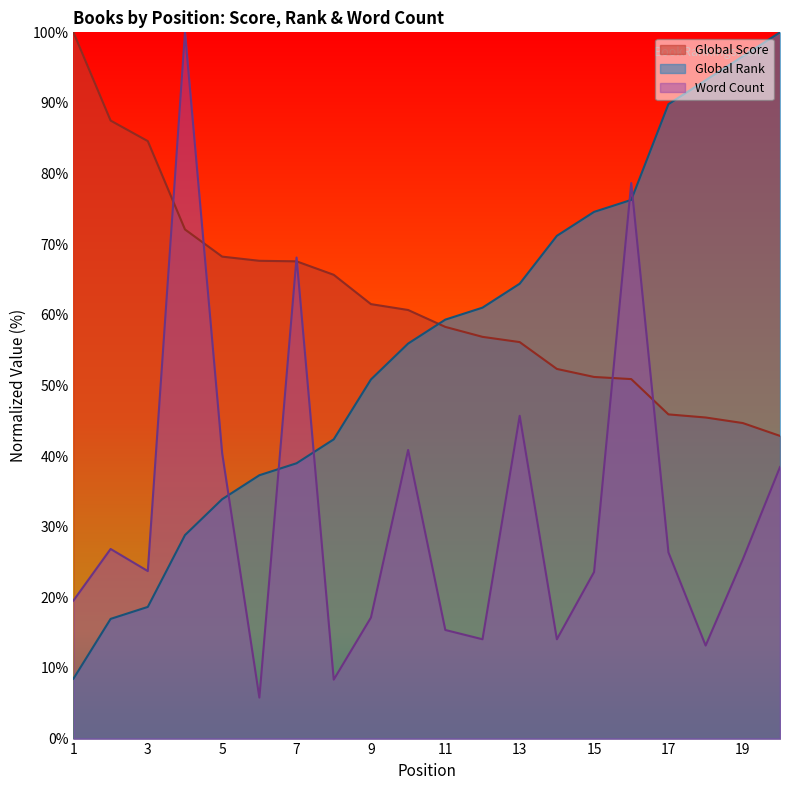

What is the difference between the maximum and minimum values in the Global Score series?

57.1